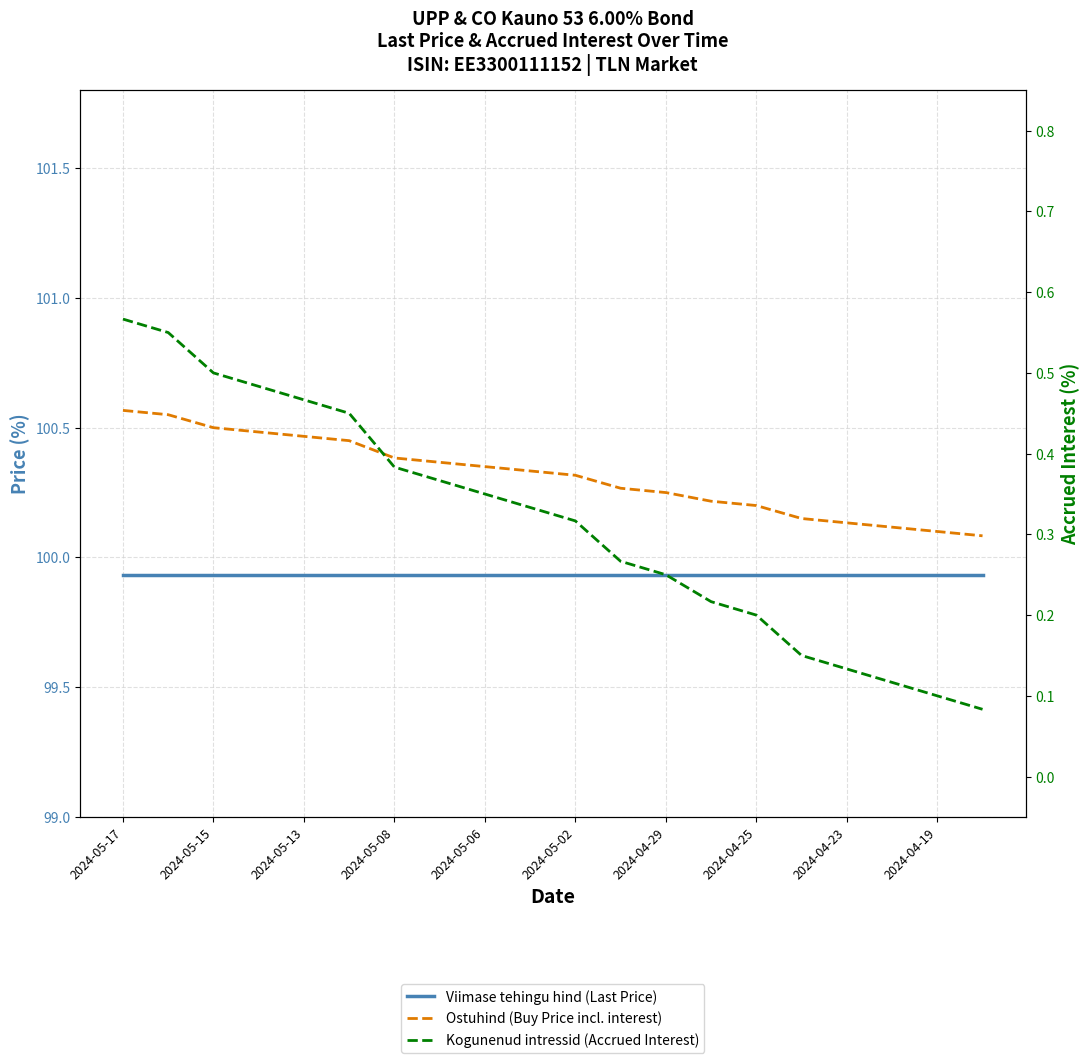

At how many categories does at least one series exceed 7?

20